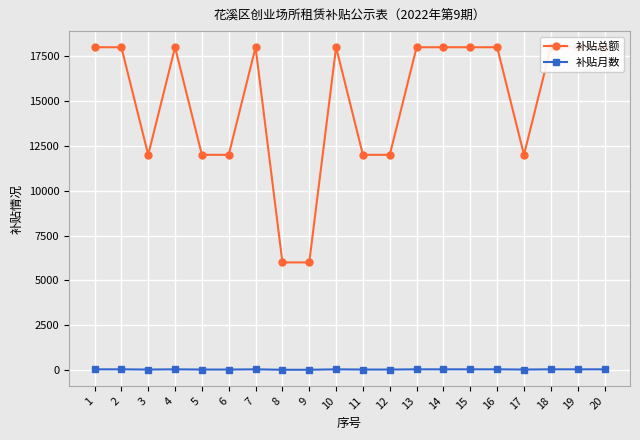

Reading left to right, transcribe all the data shown in this chart.

补贴总额: 18000	18000	12000	18000	12000	12000	18000	6000	6000	18000	12000	12000	18000	18000	18000	18000	12000	18000	18000	18000
补贴月数: 36	36	24	36	24	24	36	12	12	36	24	24	36	36	36	36	24	36	36	36